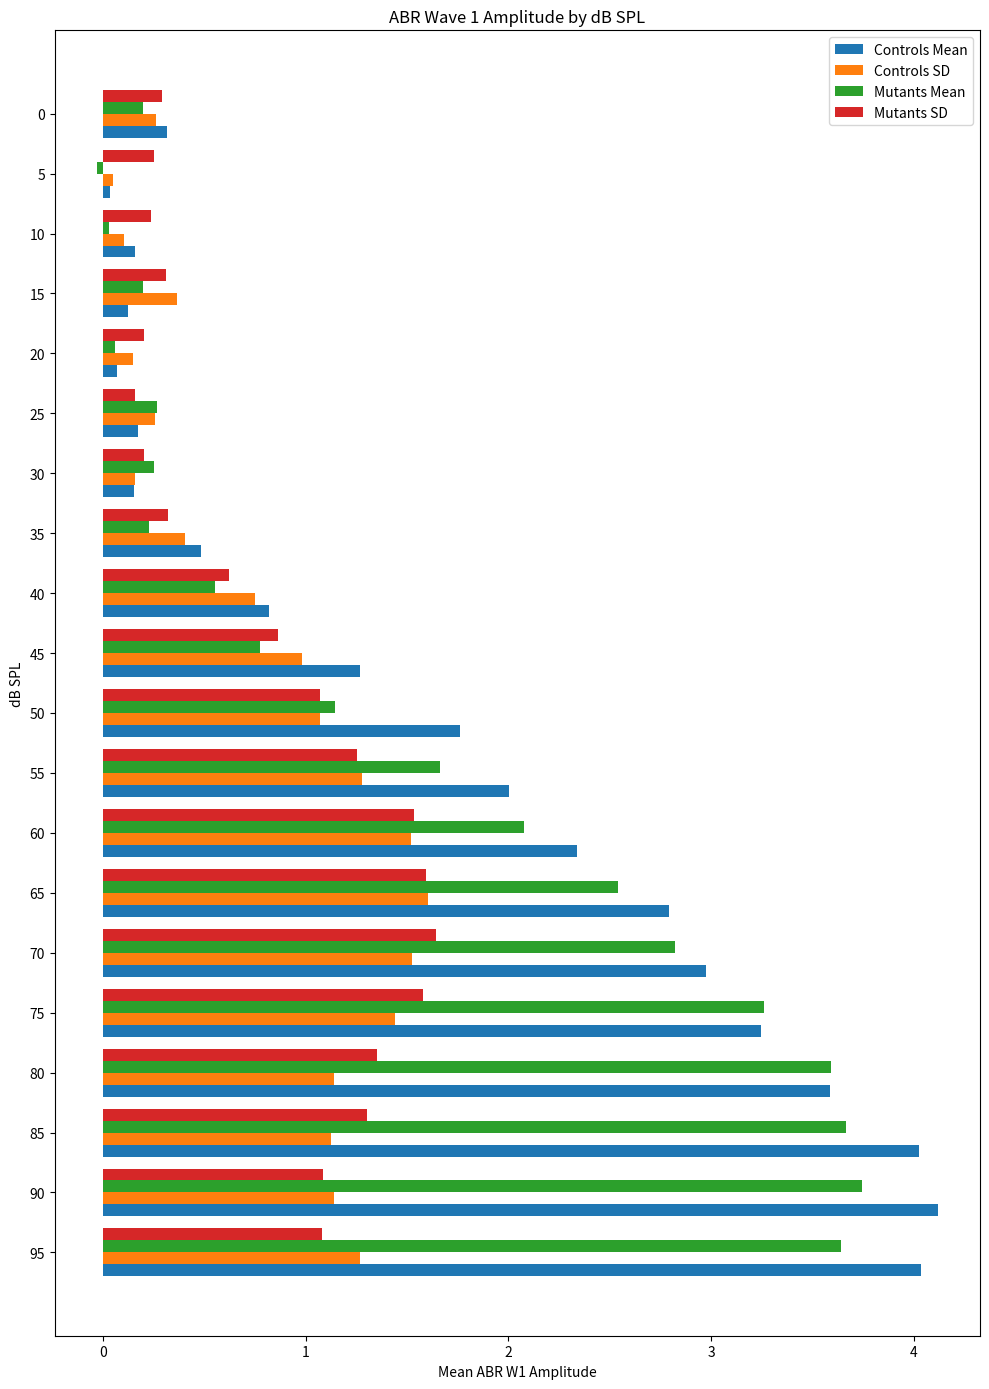

Rank the series at 95 from lowest to highest value.

Mutants SD, Controls SD, Mutants Mean, Controls Mean